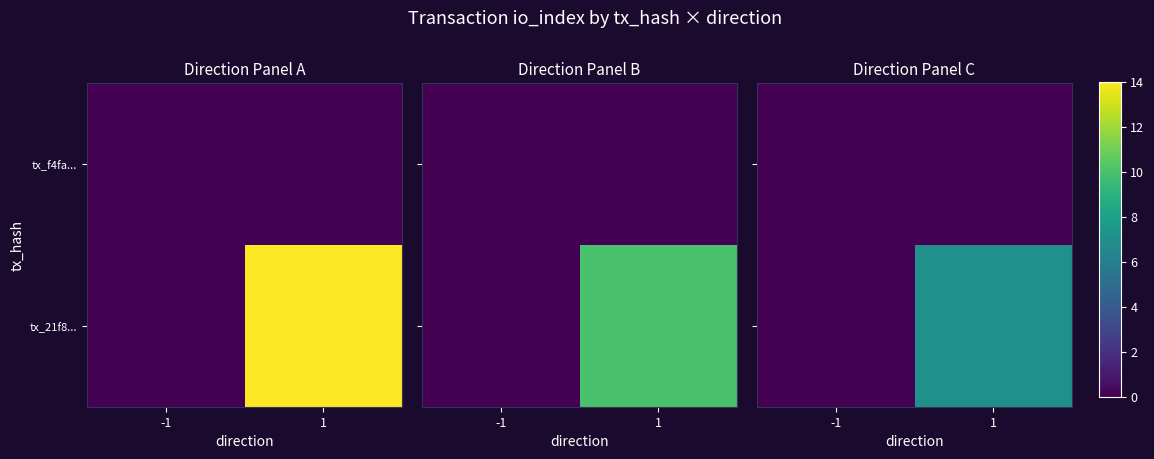

Rank the categories by tx_21f8... value from lowest to highest.

-1, 1